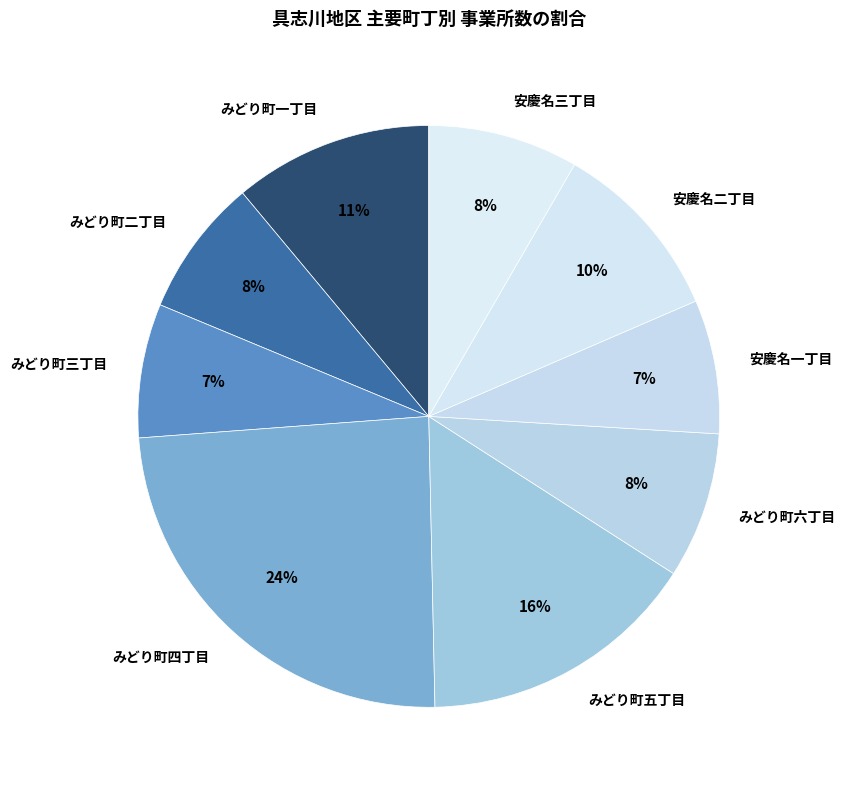

What percentage is the みどり町一丁目 slice, to the nearest percent?

11%